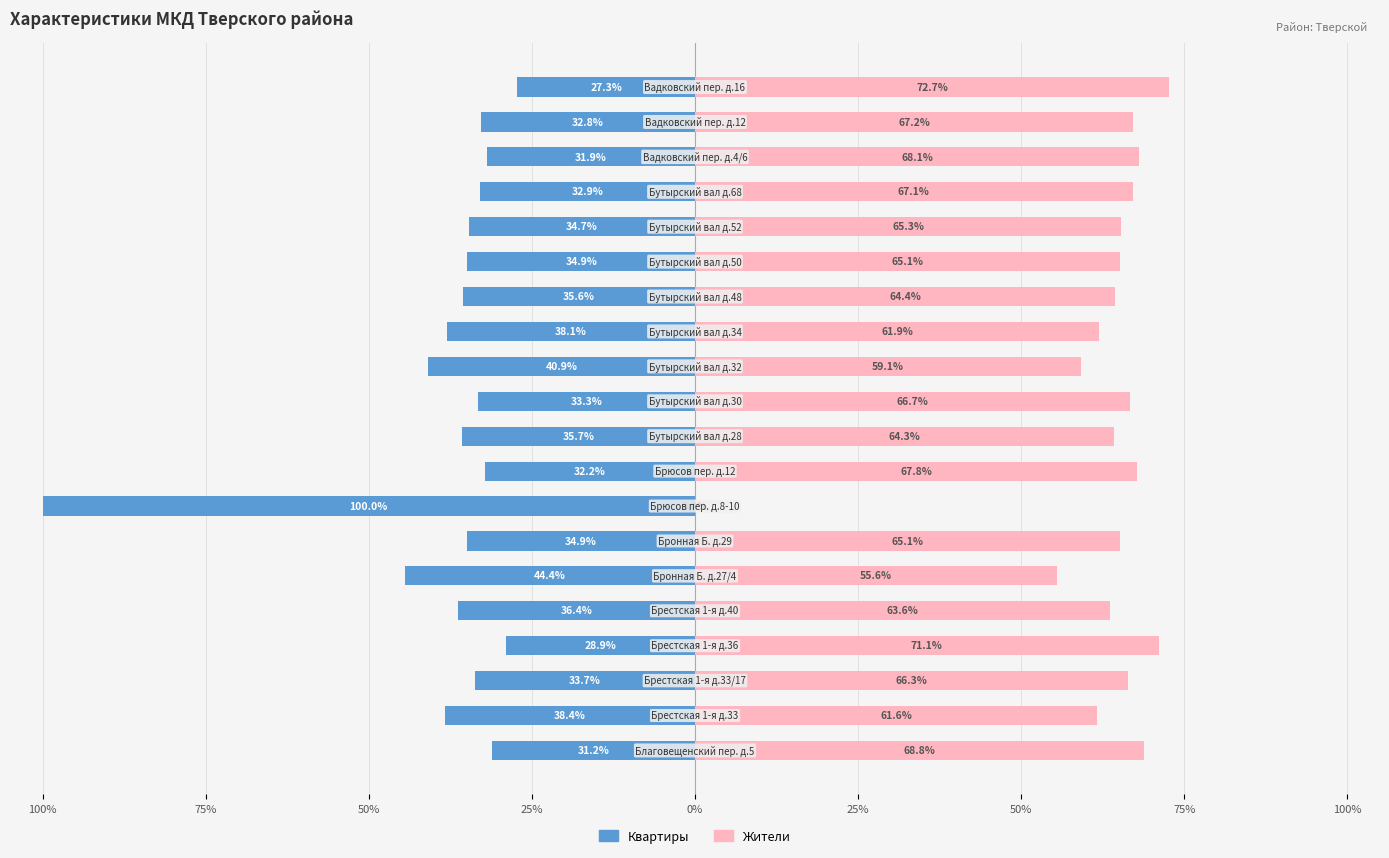

How many series are shown in this chart?

2